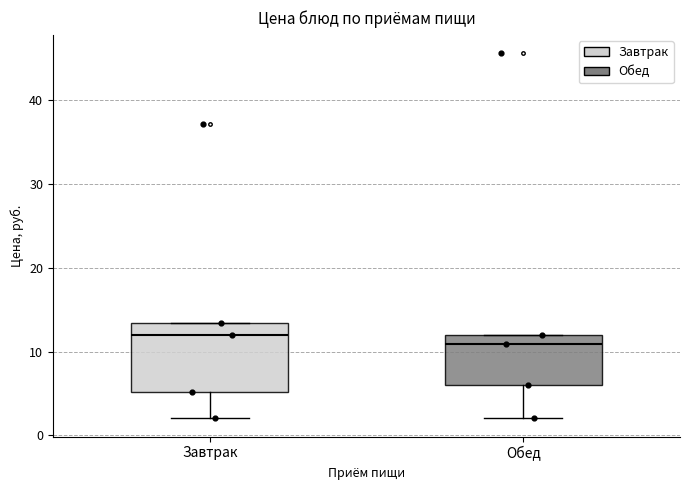

Reading left to right, read every box against the y-axis: the position of its median line, the range the box covers, and the ends of its whiskers. The values are not printed on the chart, so give them approximately, as read against the axis.

Завтрак: median 12, box 5 to 13, whiskers 2 to 13
Обед: median 11, box 6 to 12, whiskers 2 to 12